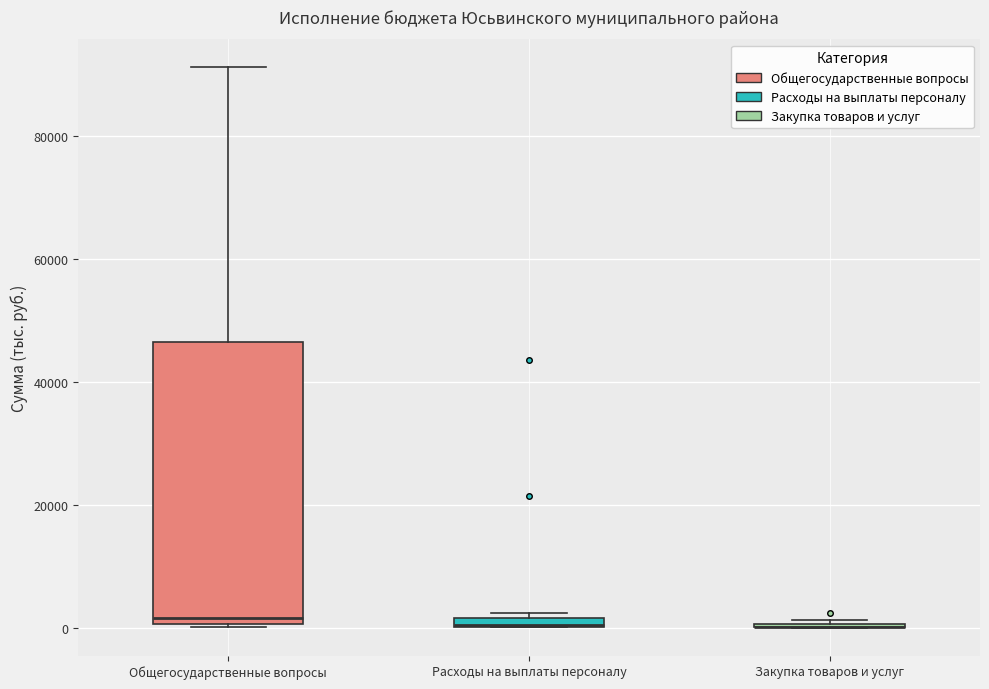

Which box is the tallest, from its lower edge to its upper edge?

Общегосударственные вопросы